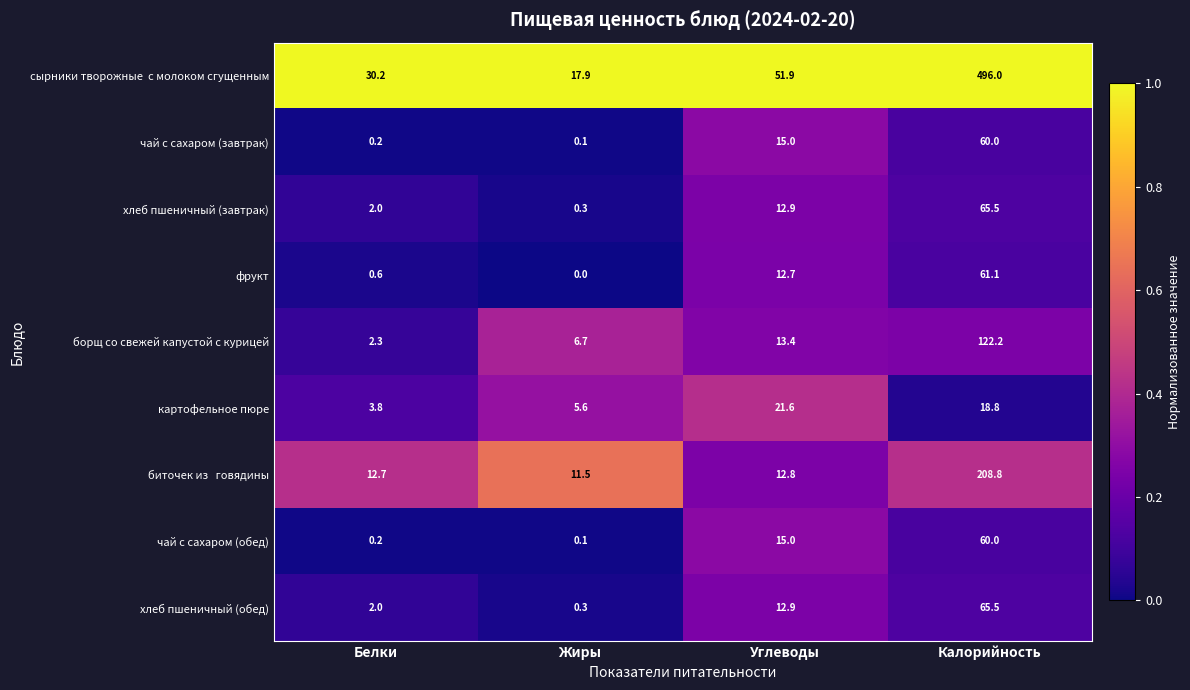

List the labels in order of хлеб пшеничный (обед) value, smallest first.

Жиры, Белки, Углеводы, Калорийность